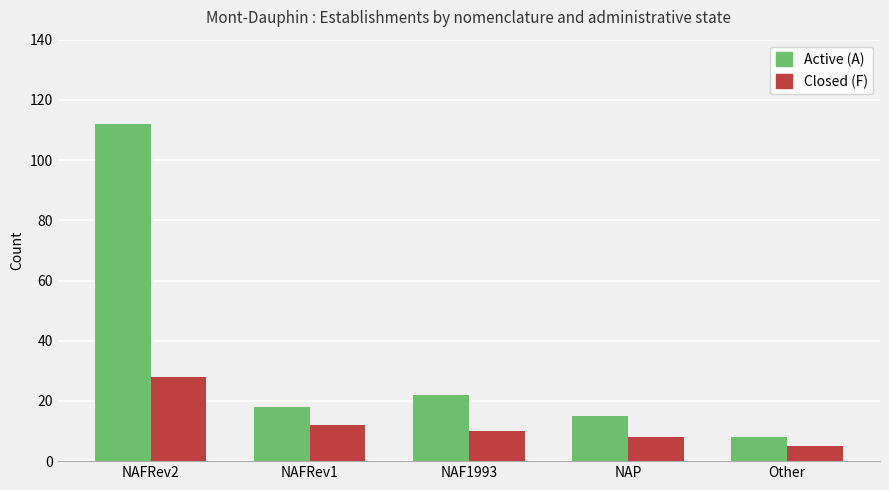

Reading left to right, list all the values displayed in this chart.

Active (A): 112	18	22	15	8
Closed (F): 28	12	10	8	5